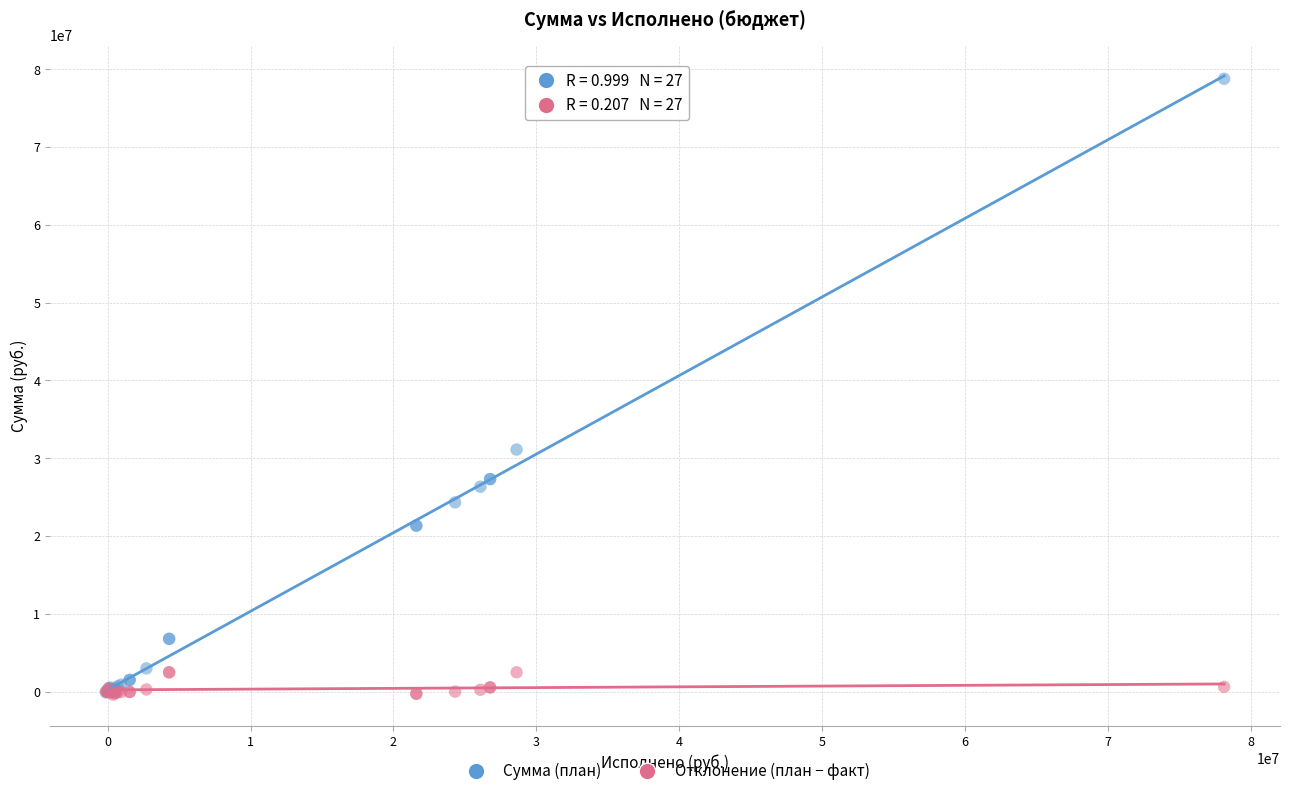

Which series has the widest spread of Y values?

Сумма (план)